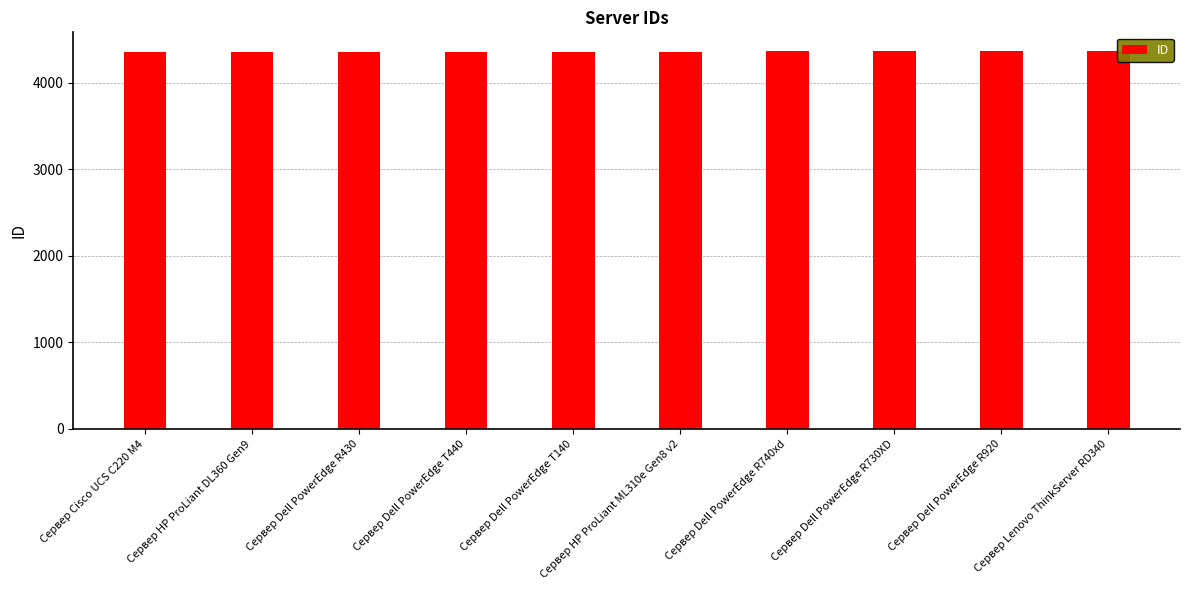

What is the smallest value displayed?

4353